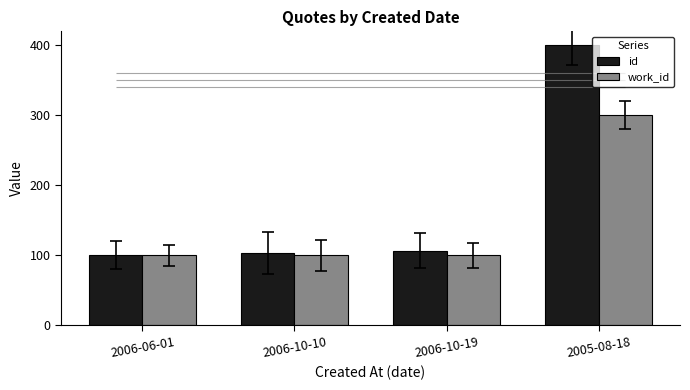

Rank the categories by work_id value from highest to lowest.

2005-08-18, 2006-06-01, 2006-10-10, 2006-10-19